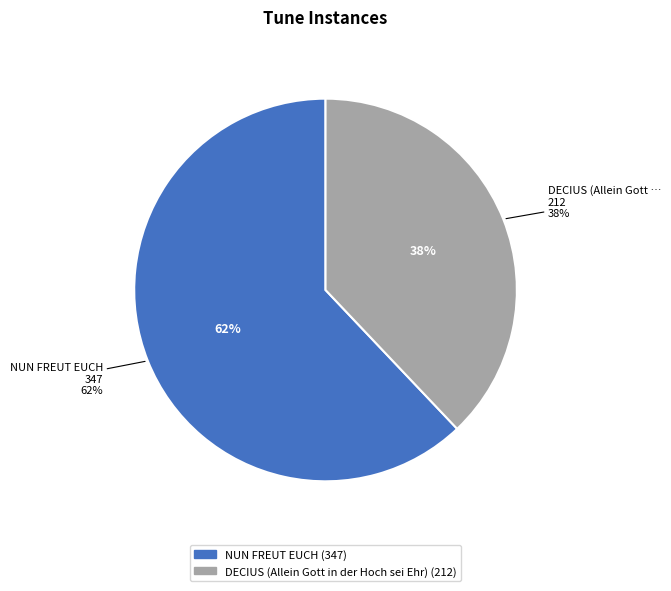

What is the smallest slice in the pie chart?

DECIUS (Allein Gott in der Hoch sei Ehr)